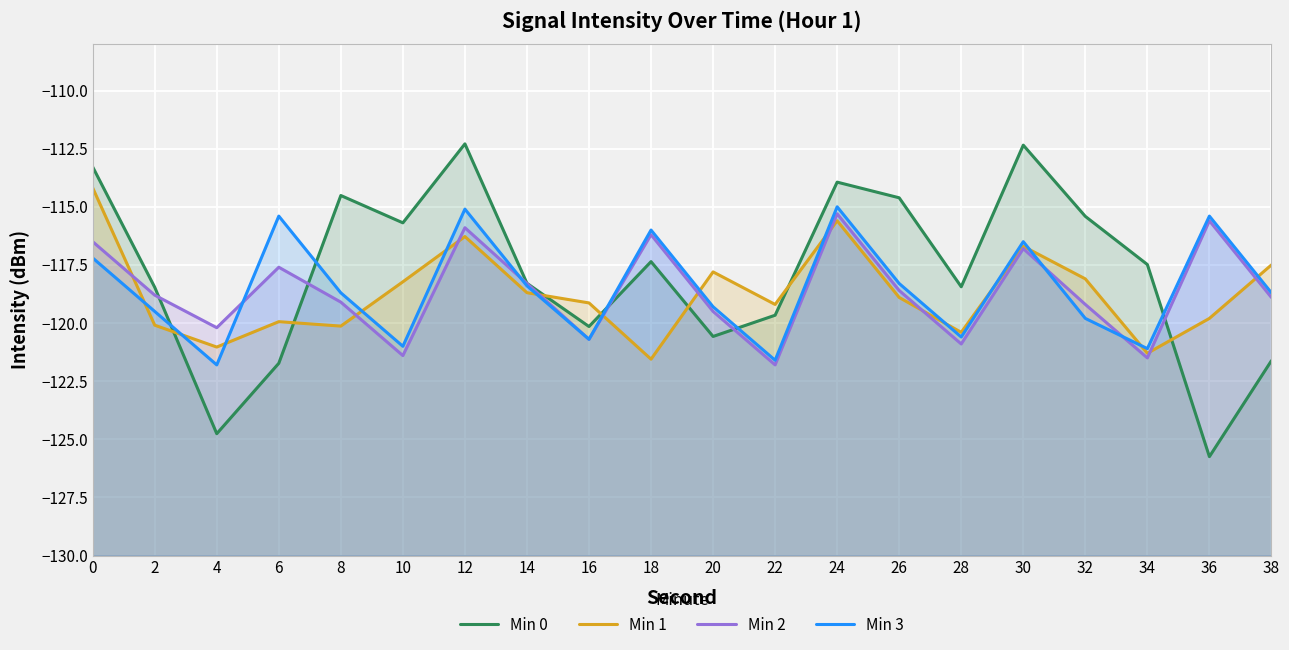

What is the difference between the maximum and minimum values in the Min 2 series?

6.5